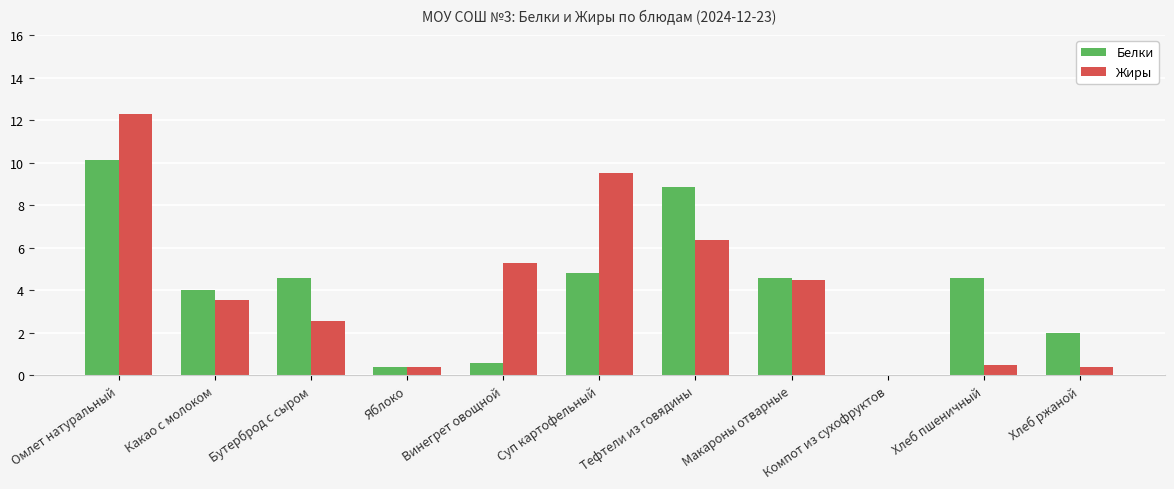

What is the sum of all Жиры values?

45.4